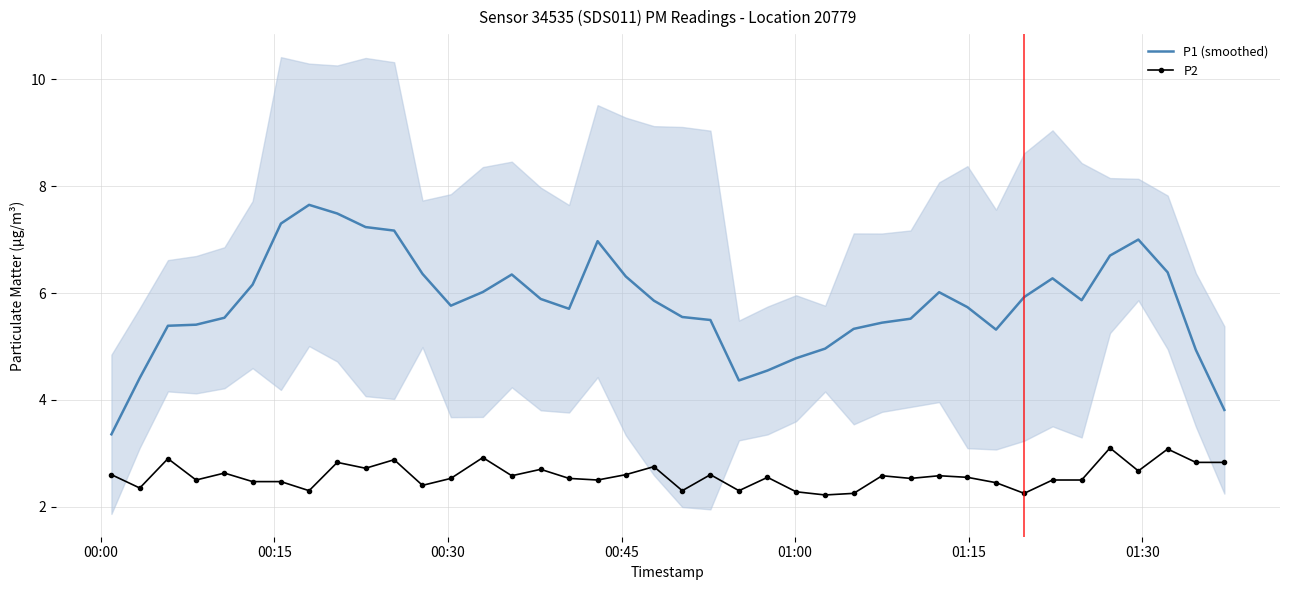

True or false: P1 (smoothed) and P2 cross at least once.

False